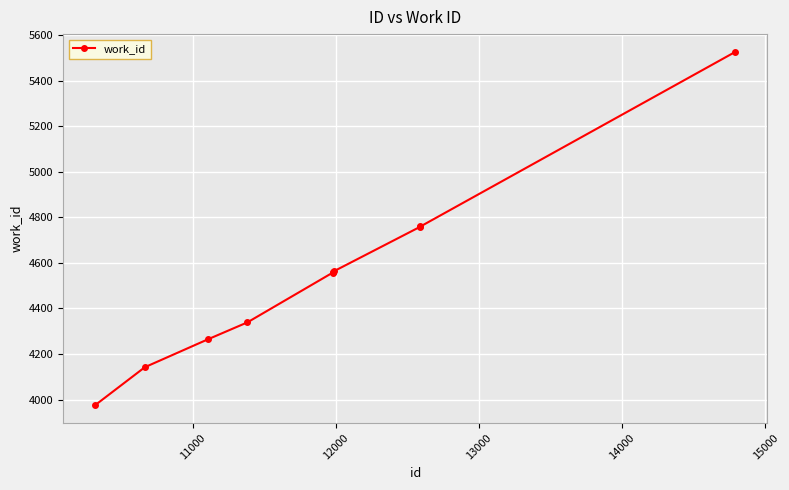

What is the value of the 1st point from the left?

3975